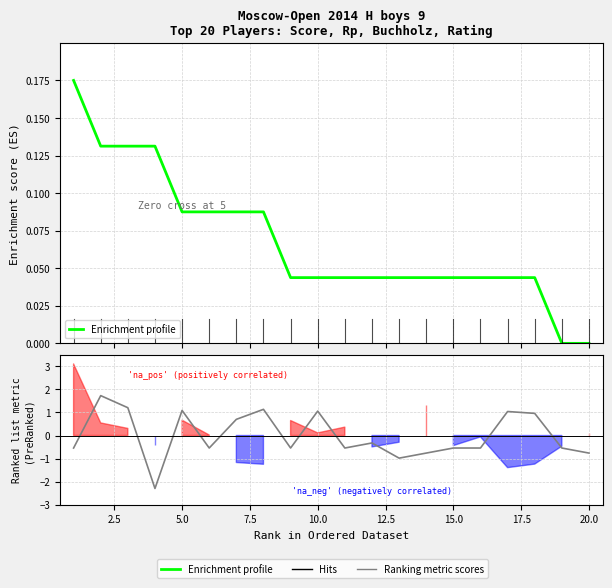

Is it true that Ranking metric scores equals -1.3 at 13?

False